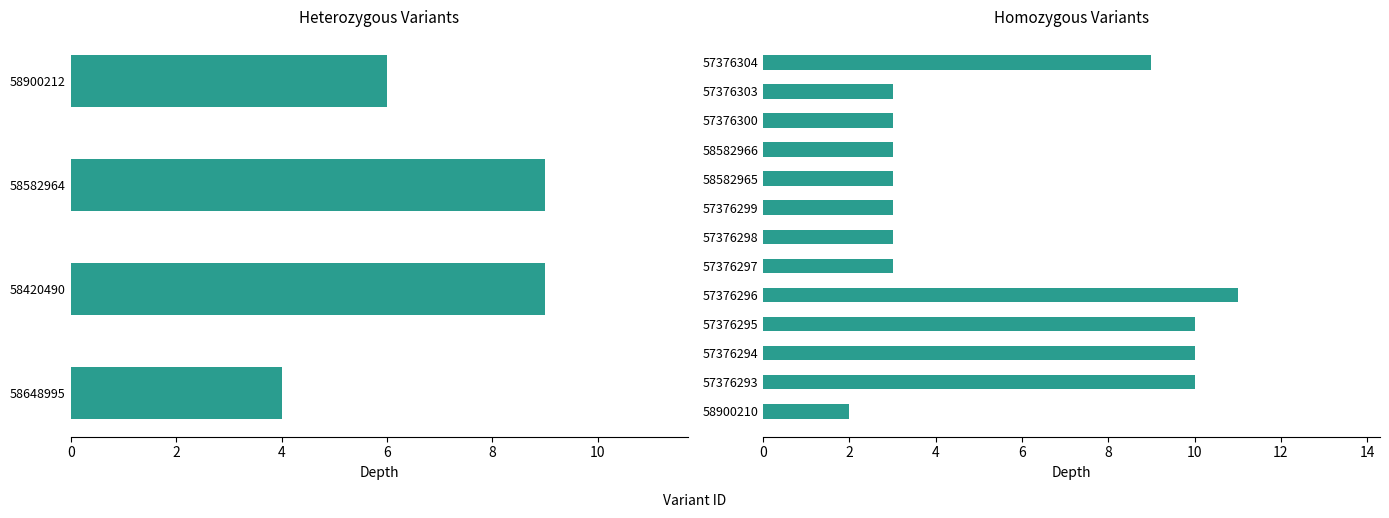

What is the greatest value displayed?

11